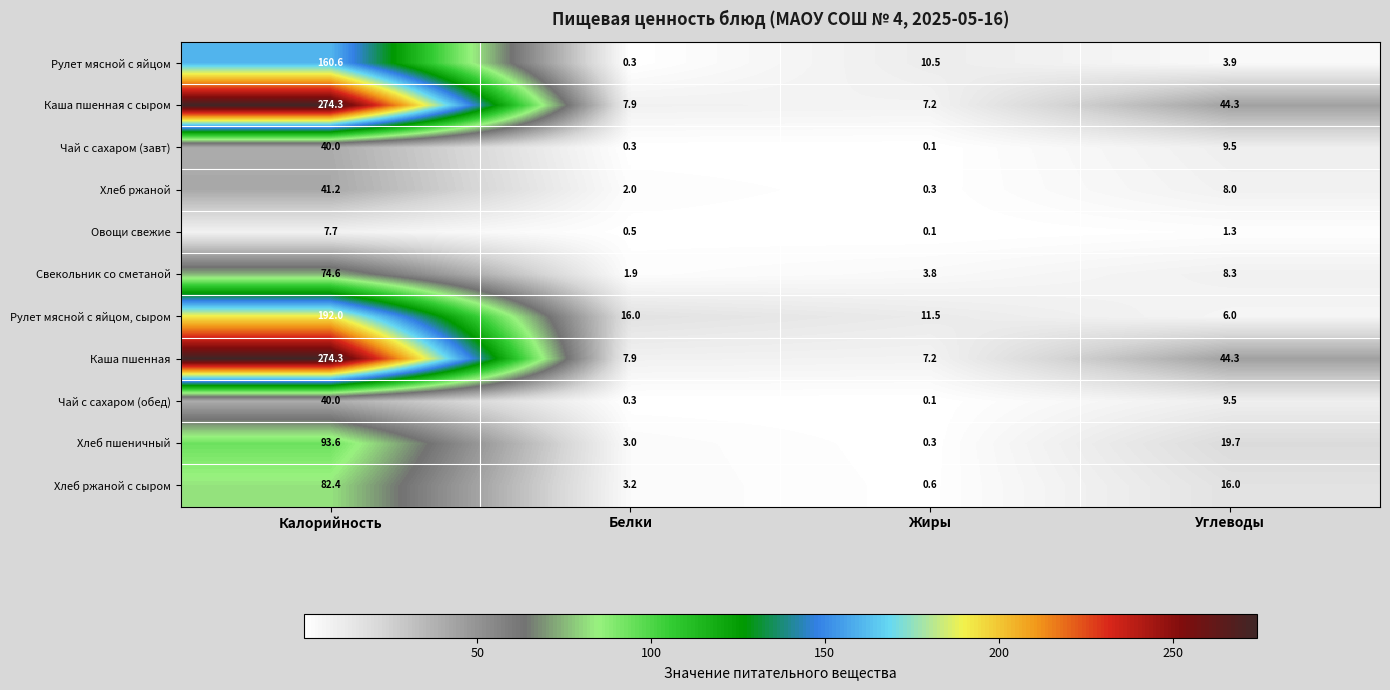

The Рулет мясной с яйцом, сыром series shows 17.6 at Жиры. True or false?

False